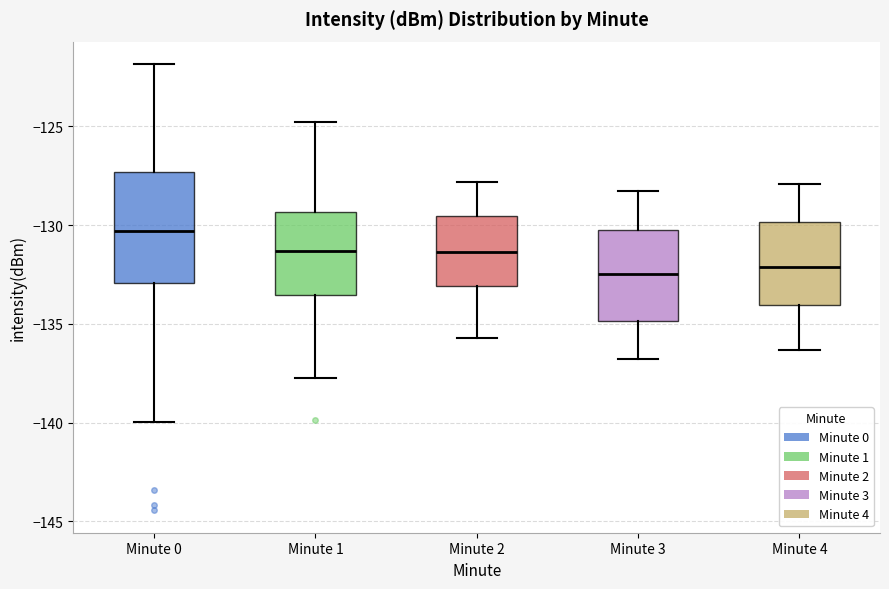

Reading left to right, read every box against the y-axis: the position of its median line, the range the box covers, and the ends of its whiskers. The values are not printed on the chart, so give them approximately, as read against the axis.

Minute 0: median -130.5, box -133.0 to -127.5, whiskers -140.0 to -122.0
Minute 1: median -131.5, box -133.5 to -129.5, whiskers -138.0 to -125.0
Minute 2: median -131.5, box -133.0 to -129.5, whiskers -135.5 to -128.0
Minute 3: median -132.5, box -135.0 to -130.5, whiskers -137.0 to -128.5
Minute 4: median -132.0, box -134.0 to -130.0, whiskers -136.5 to -128.0